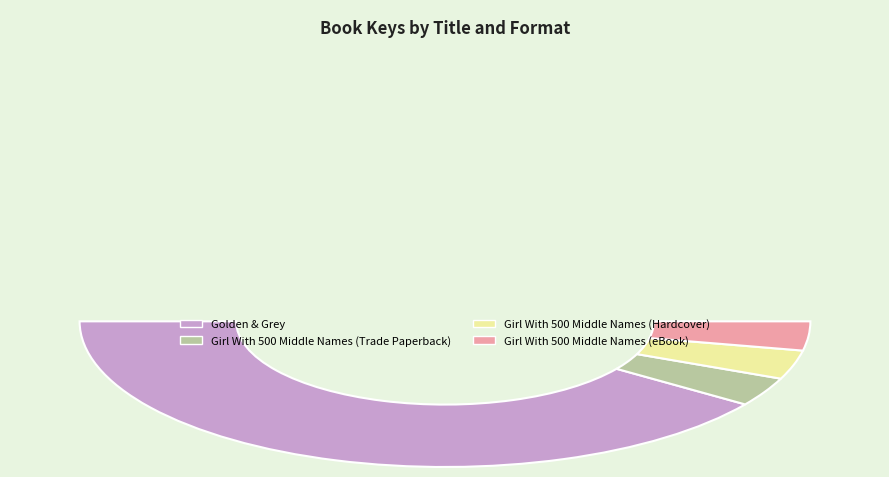

Rank the categories by value from lowest to highest.

Girl With 500 Middle Names (Trade Paperback), Girl With 500 Middle Names (Hardcover), Girl With 500 Middle Names (eBook), Golden & Grey